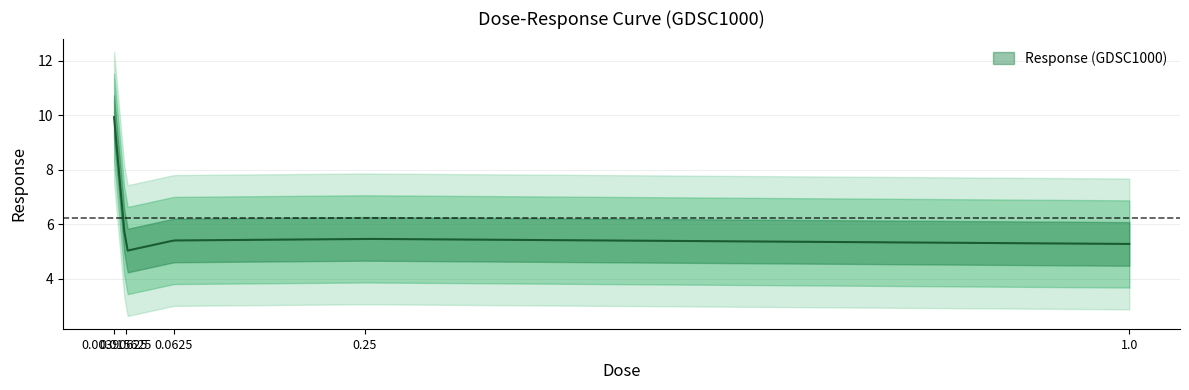

What is the average value?

6.2